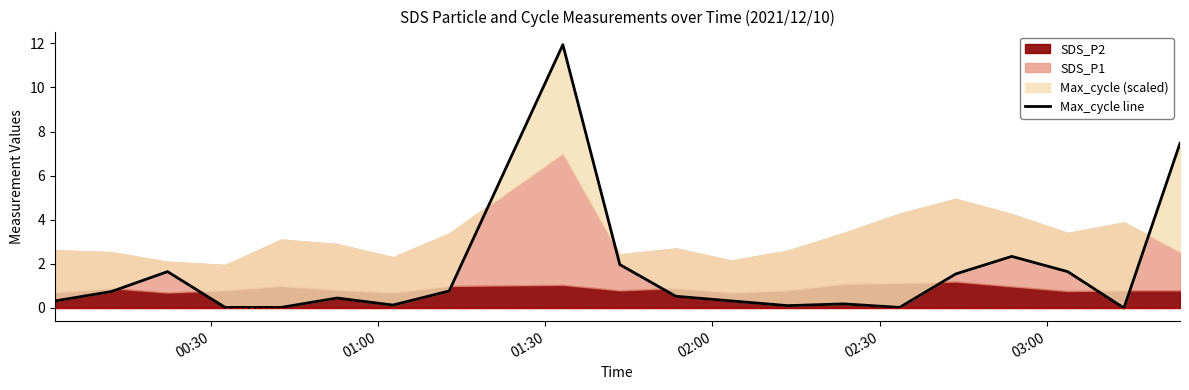

Is it true that the value at 14 is 0.0?

False